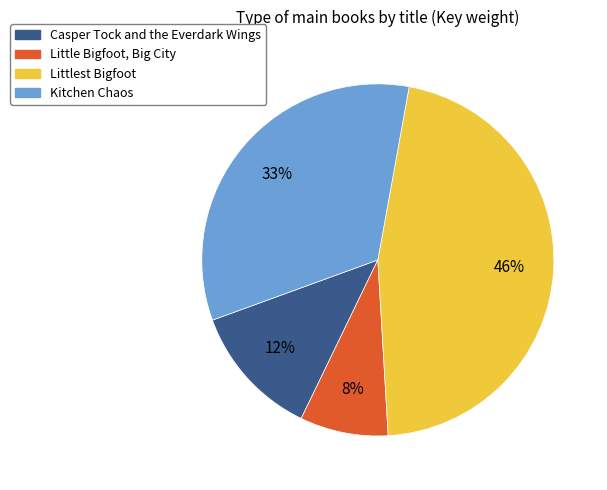

To the nearest percent, what is the average slice percentage?

25%